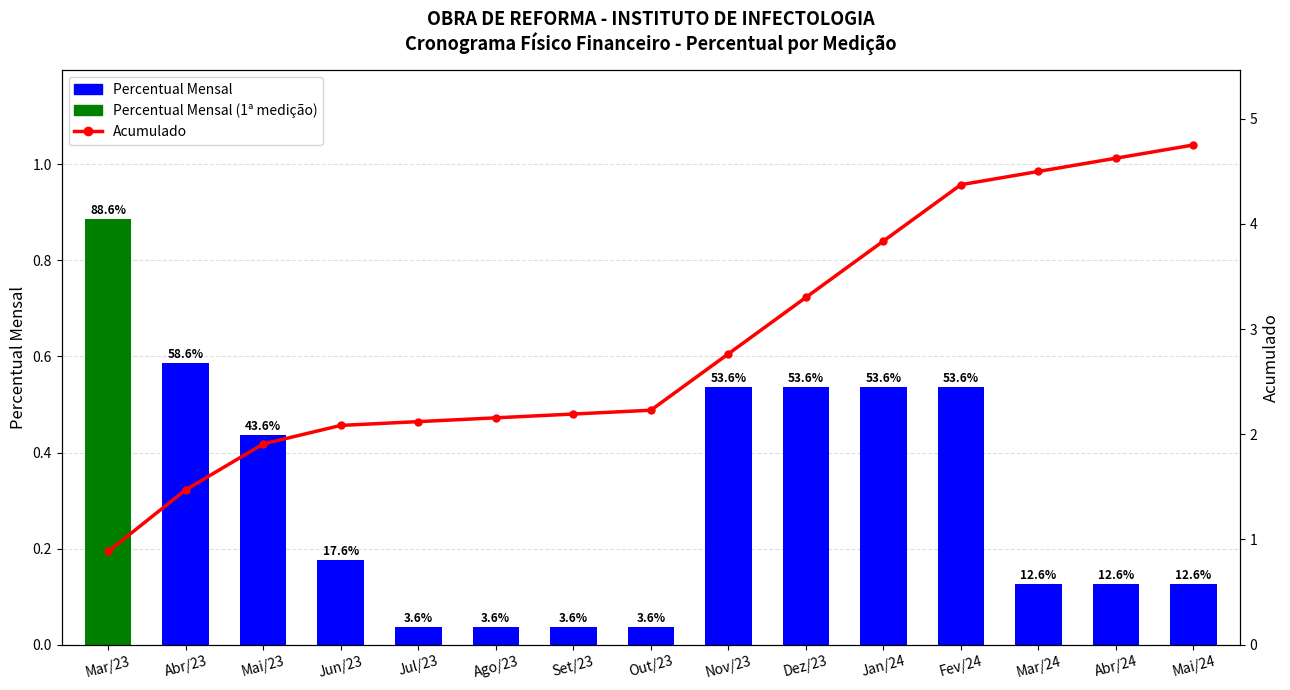

What is the label of the 11th bar from the right?

Jul/23